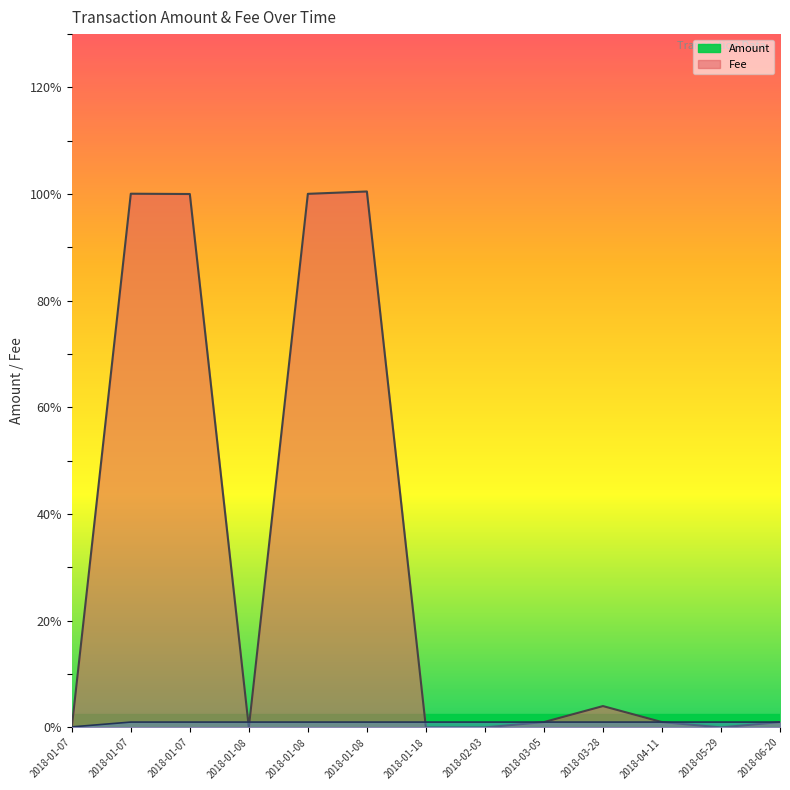

Reading left to right, extract all data points from this chart.

Amount line: 0.0	100.1	100.0	0.0	100.0	100.5	0.0	0.0	1.0	4.0	1.0	0.0	1.0
Fee line: 0.1	1.0	1.0	1.0	1.0	1.0	1.0	1.0	1.0	1.0	1.0	1.0	1.0